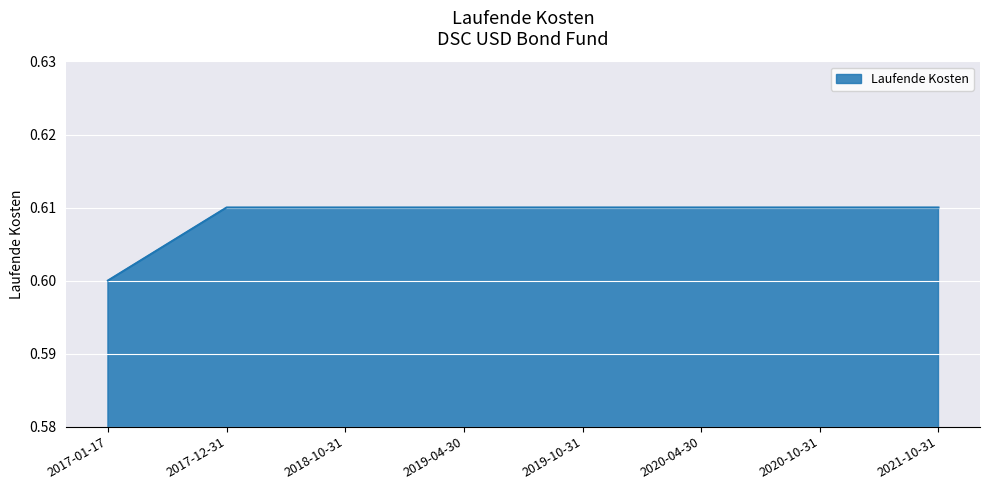

What is the sum of all values?

4.9